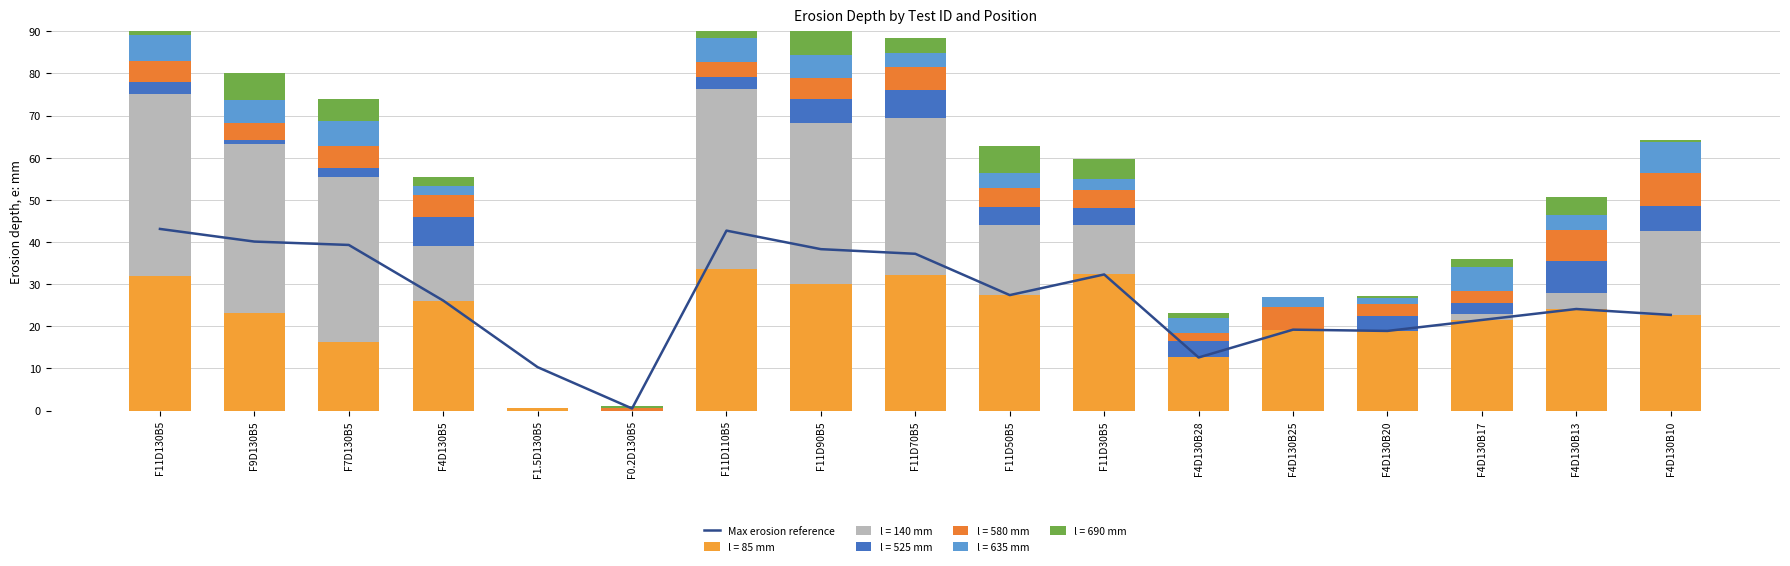

Rank the categories by value from highest to lowest.

F11D130B5, F11D110B5, F9D130B5, F7D130B5, F11D90B5, F11D70B5, F11D30B5, F11D50B5, F4D130B5, F4D130B13, F4D130B10, F4D130B17, F4D130B25, F4D130B20, F4D130B28, F1.5D130B5, F0.2D130B5